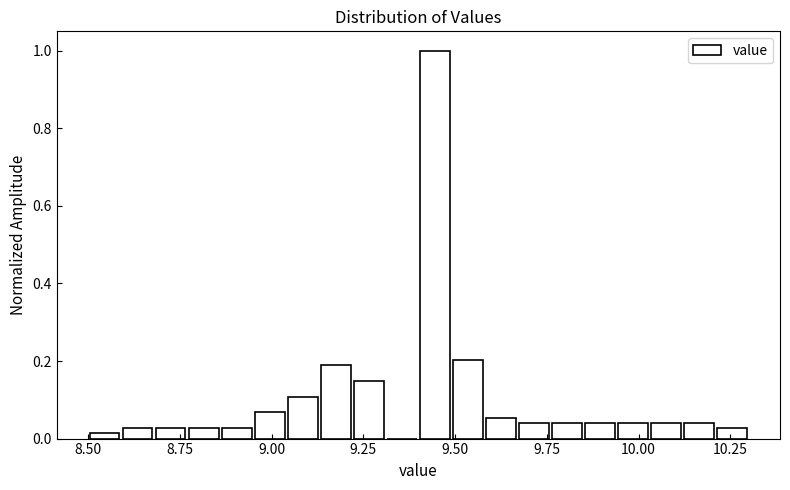

Read against the x-axis, roughly where is the centre of the tallest bar?

9.45